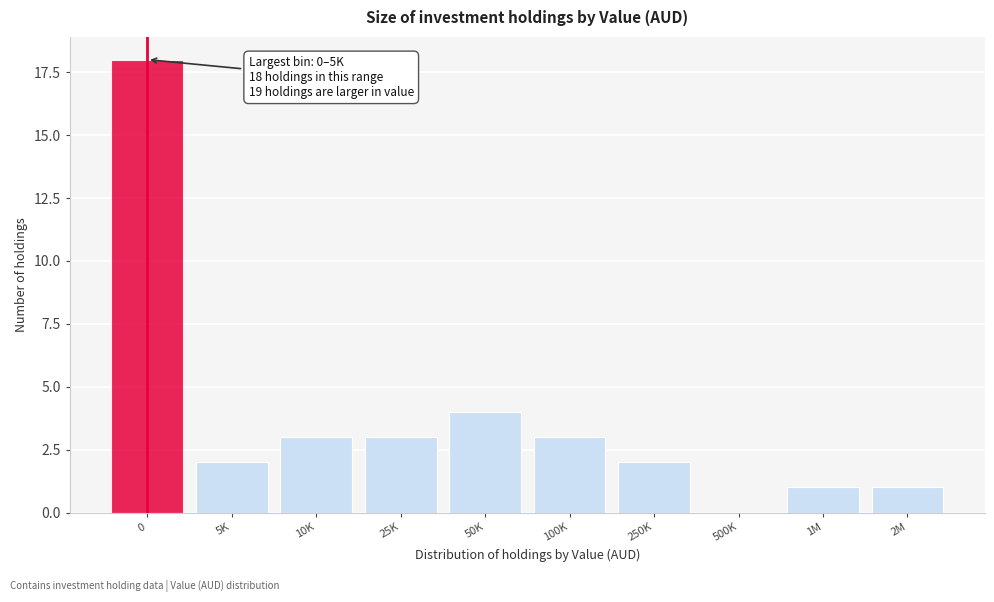

Reading right to left, extract all data points from this chart.

2M=1	1M=1	500K=0	250K=2	100K=3	50K=4	25K=3	10K=3	5K=2	0=18